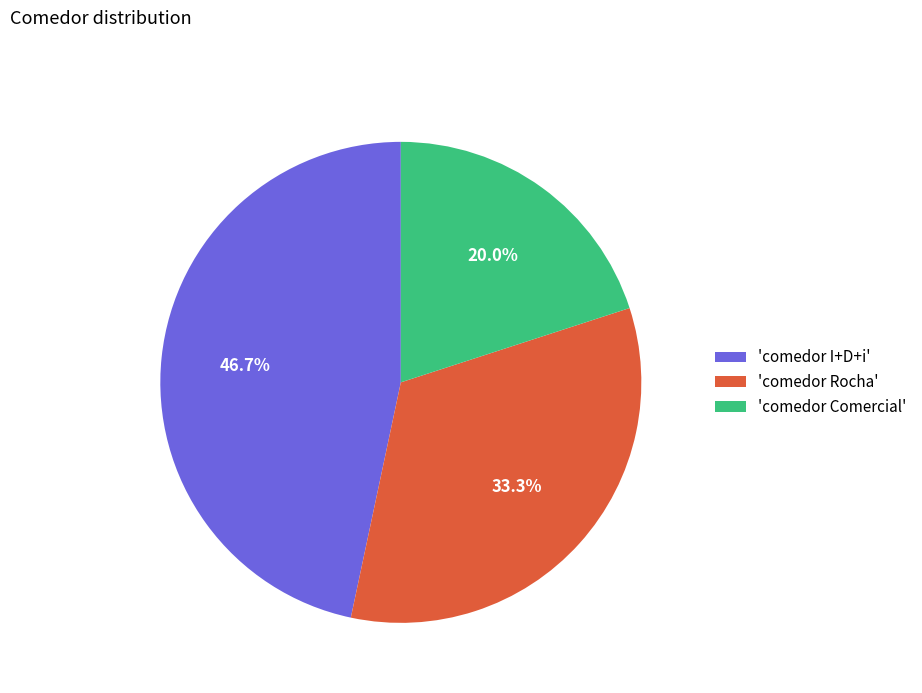

How many slices are in this pie chart?

3